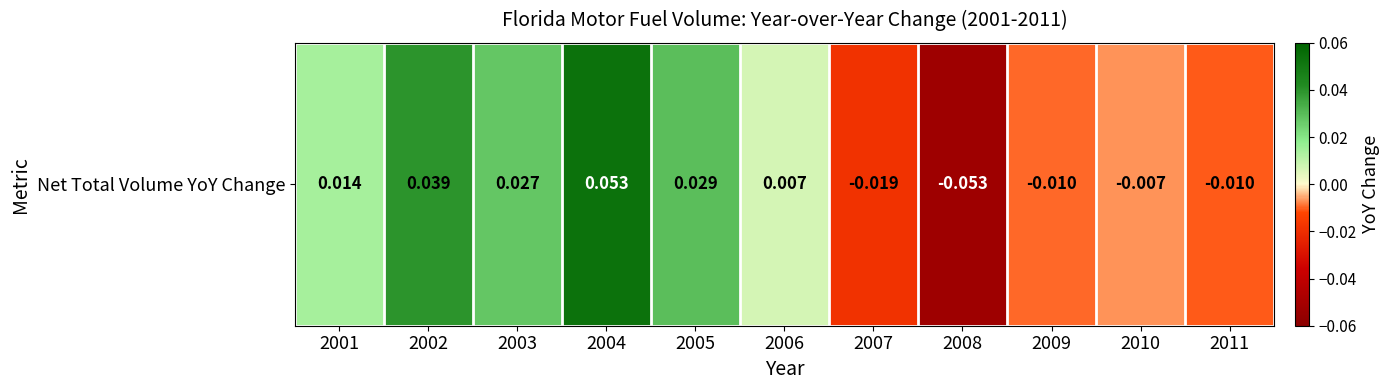

Which label corresponds to the largest value in the chart?

2004